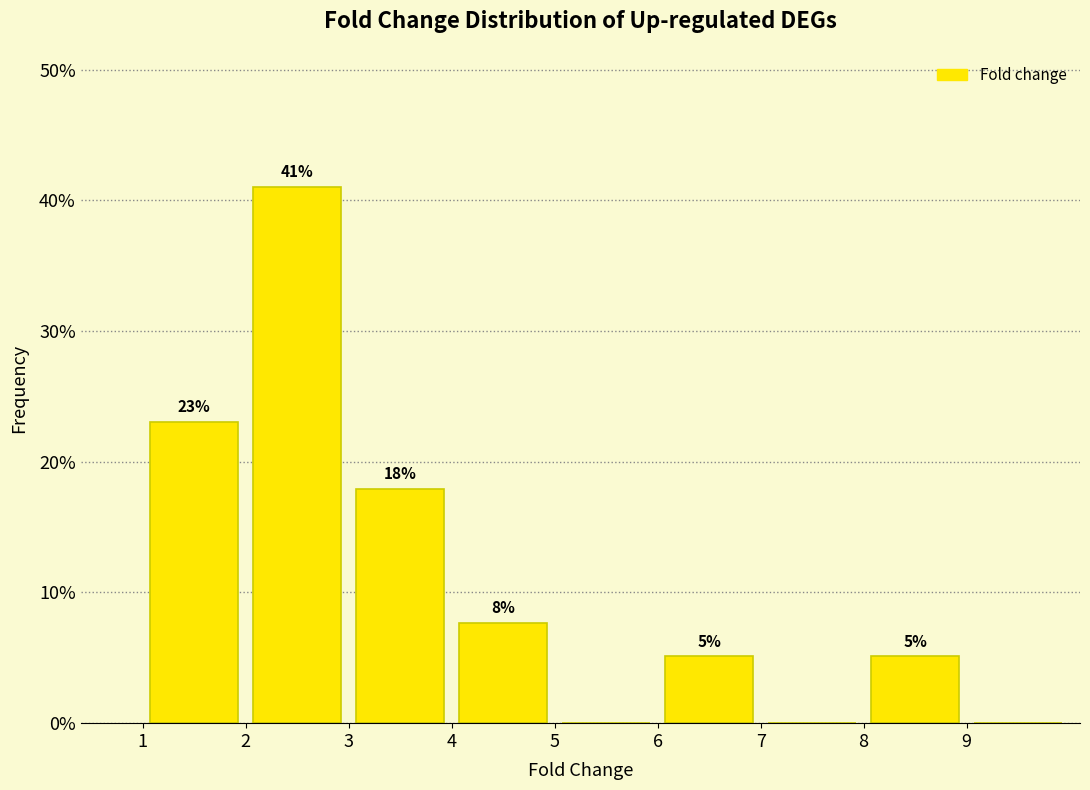

Which range on the x-axis has the tallest bar?

2 to 3